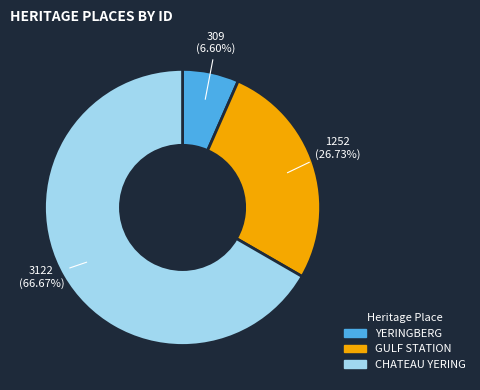

True or false: YERINGBERG accounts for 1% of the total.

False